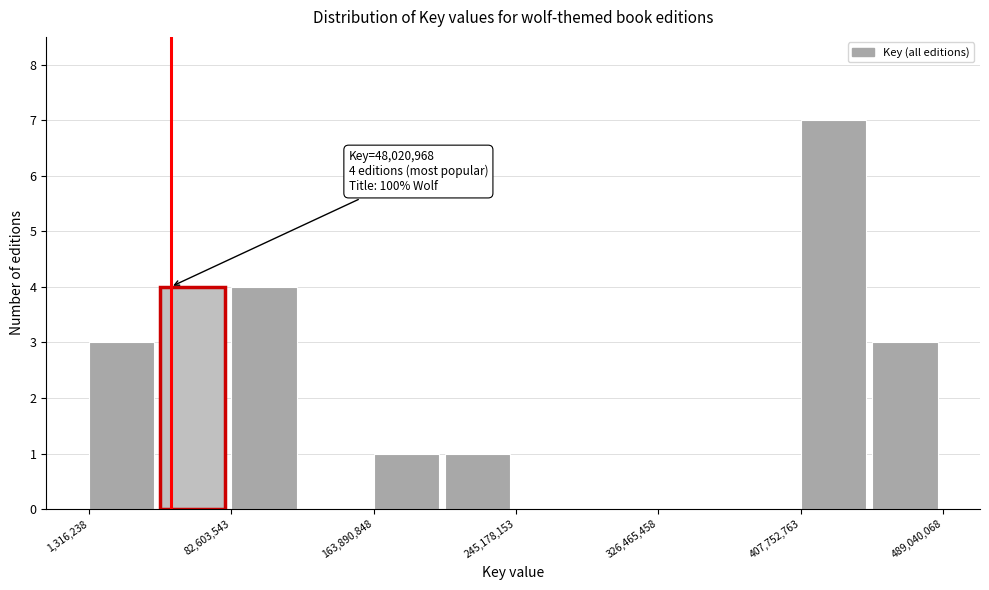

Over which range of the x-axis is the bar tallest?

410000000 to 450000000